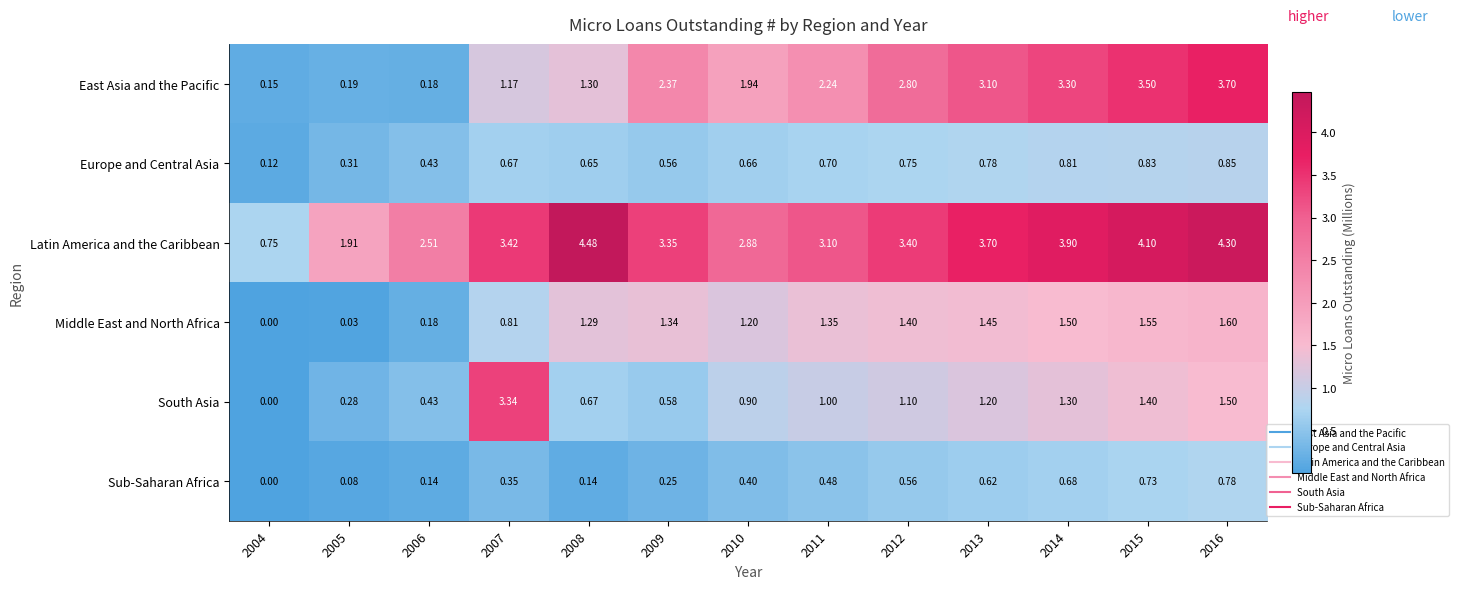

Rank the series by their maximum value, from highest to lowest.

Latin America and the Caribbean, East Asia and the Pacific, South Asia, Middle East and North Africa, Europe and Central Asia, Sub-Saharan Africa